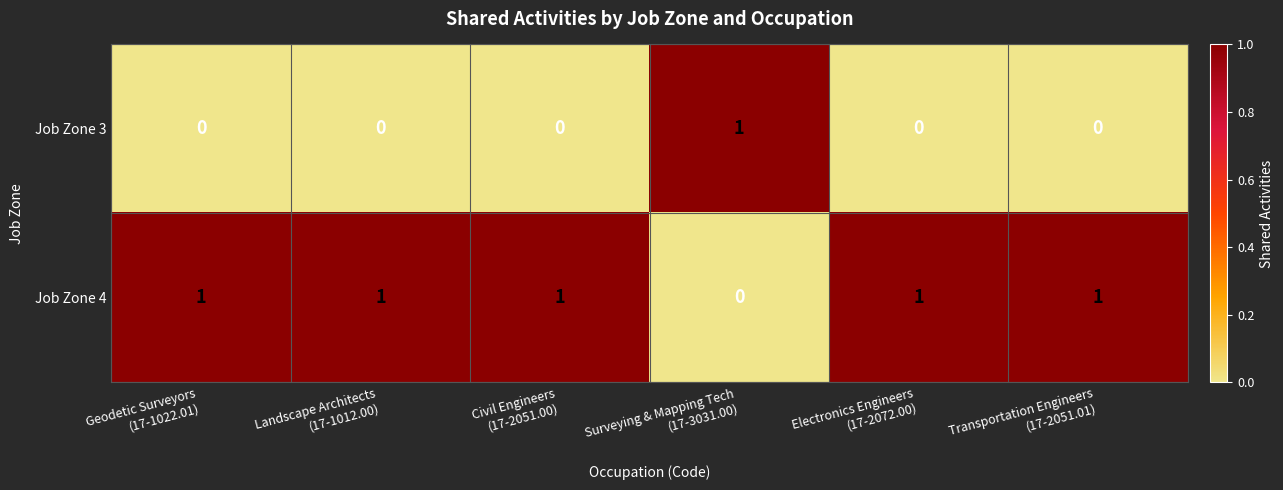

What is the difference between the highest and lowest values at Civil Engineers
(17-2051.00)?

1